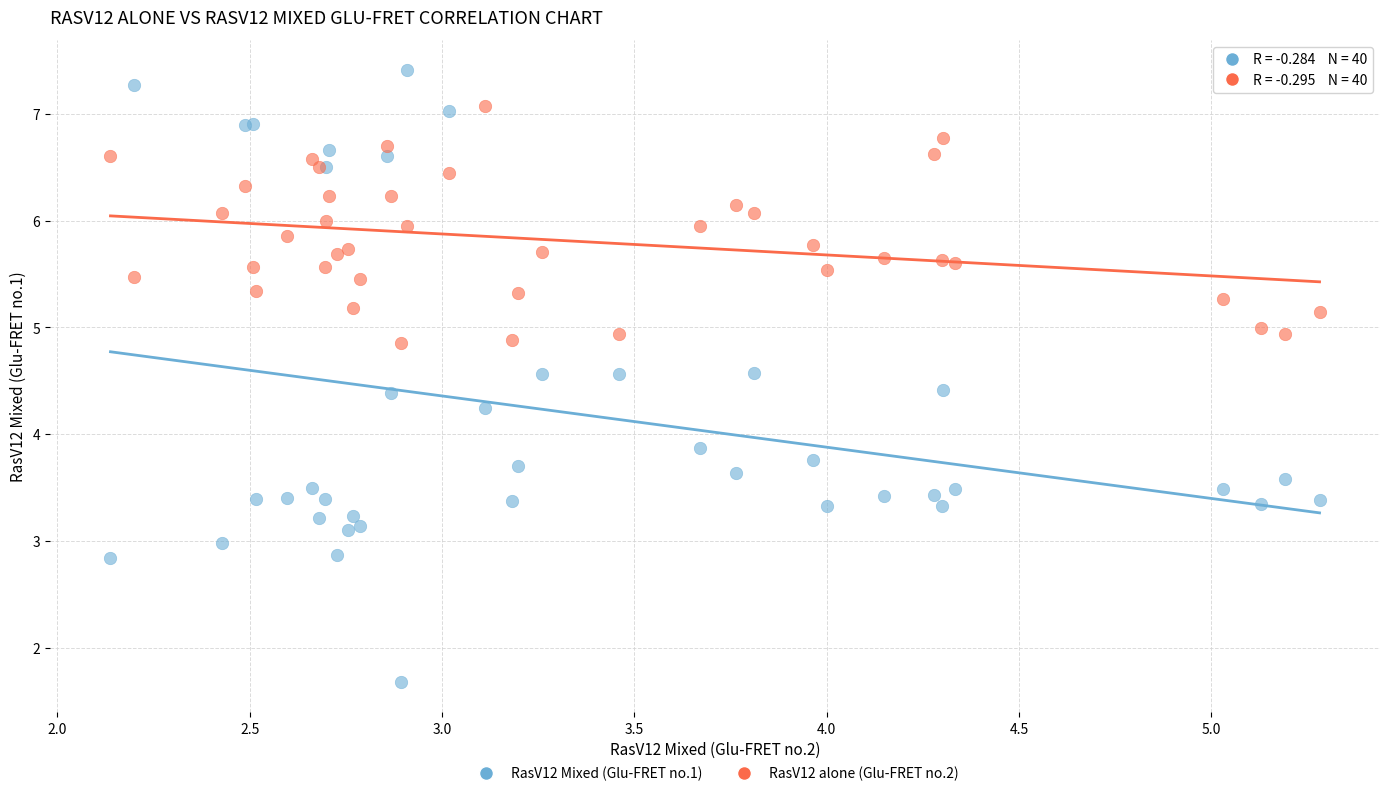

Which series contains the lowest Y value?

RasV12 Mixed (Glu-FRET no.1)